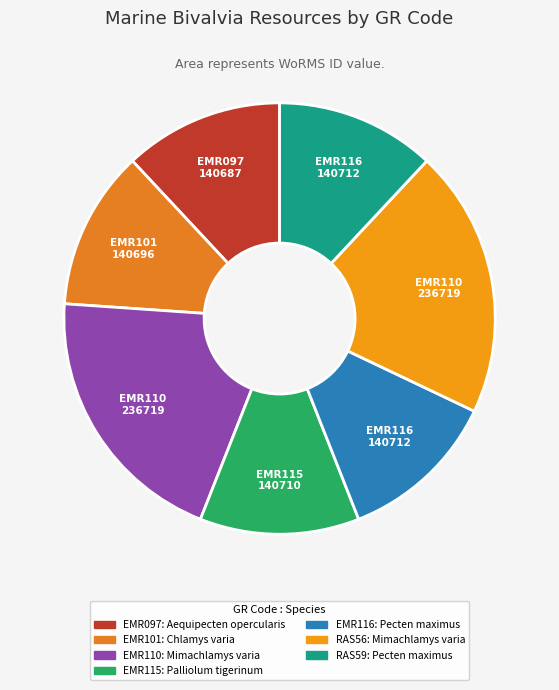

How many slices are in this pie chart?

7